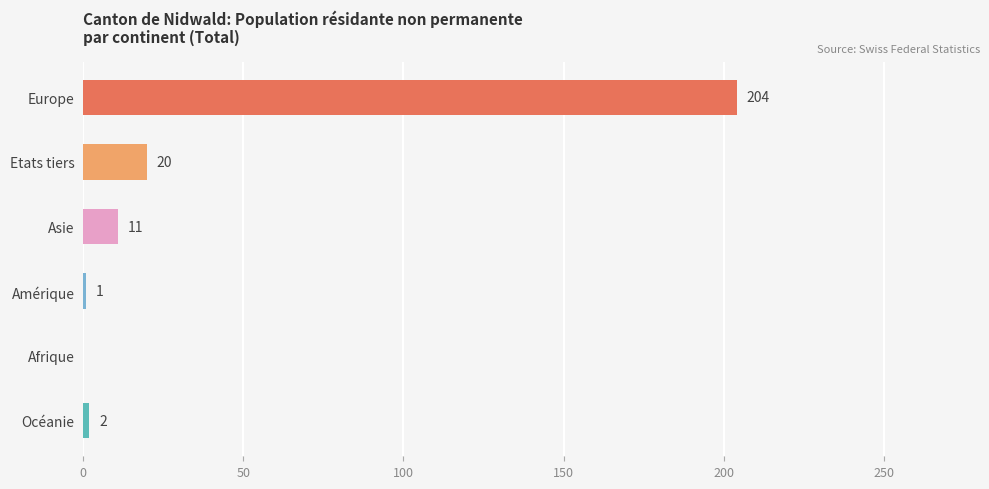

What is the sum of all values?

238